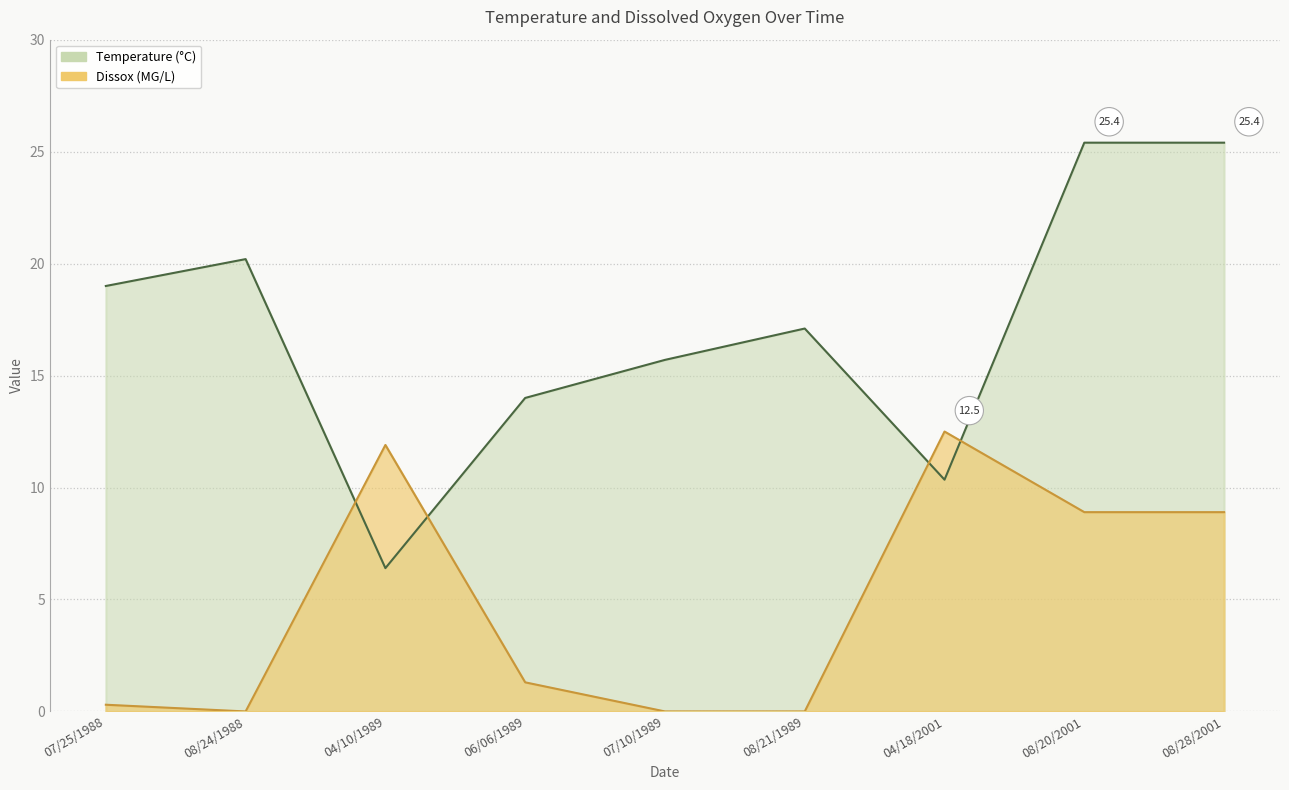

How many lines are shown in the chart?

2